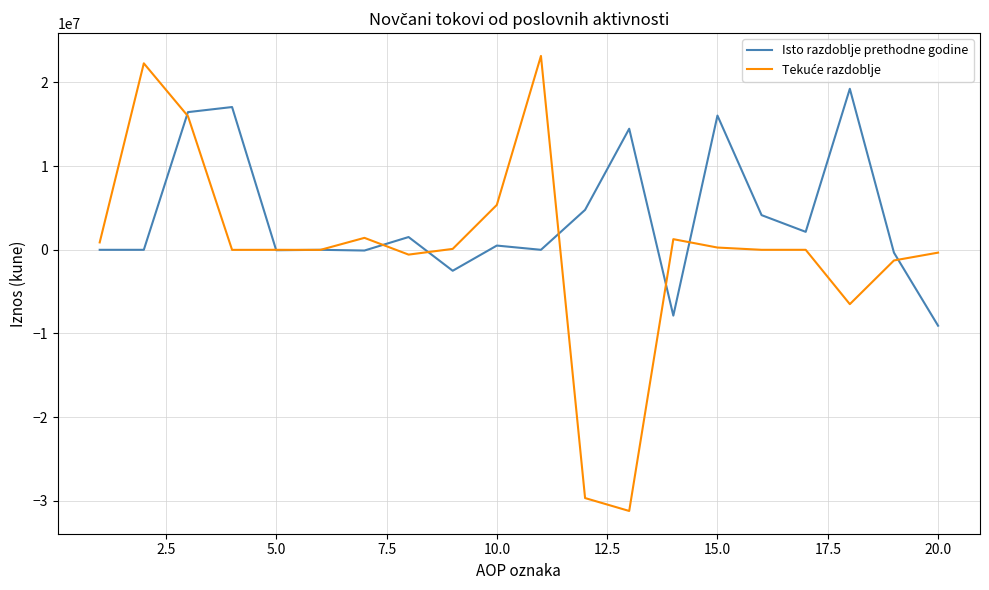

What is the lowest value of the Isto razdoblje prethodne godine series?

-9073121